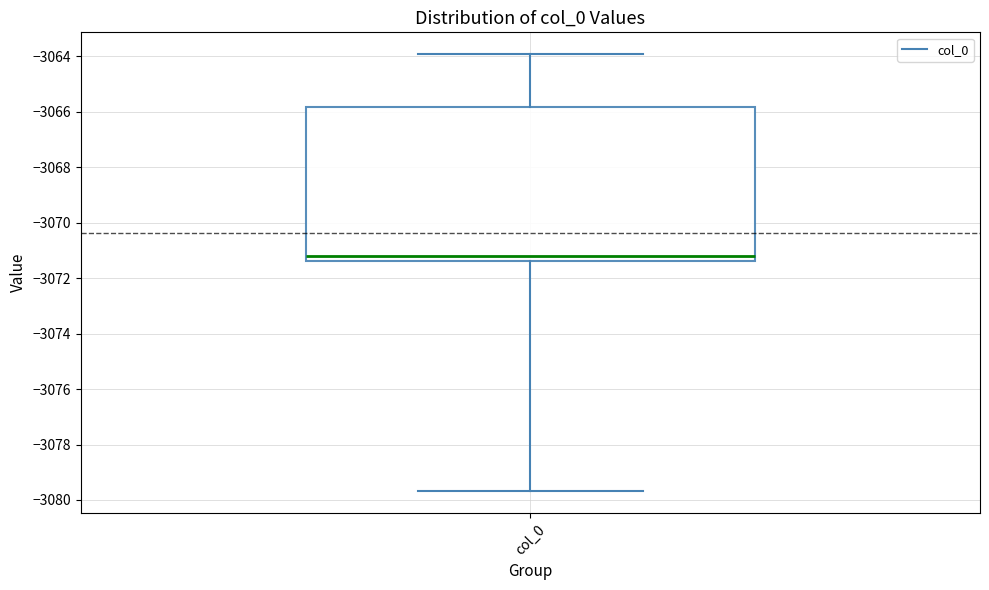

Transcribe this box plot: give where the median line is, the range the box spans, and where the two whiskers end, as read against the y-axis. The values are not printed on the chart, so give them approximately, as read against the axis.

median -3071.2, box -3071.4 to -3065.8, whiskers -3079.6 to -3064.0